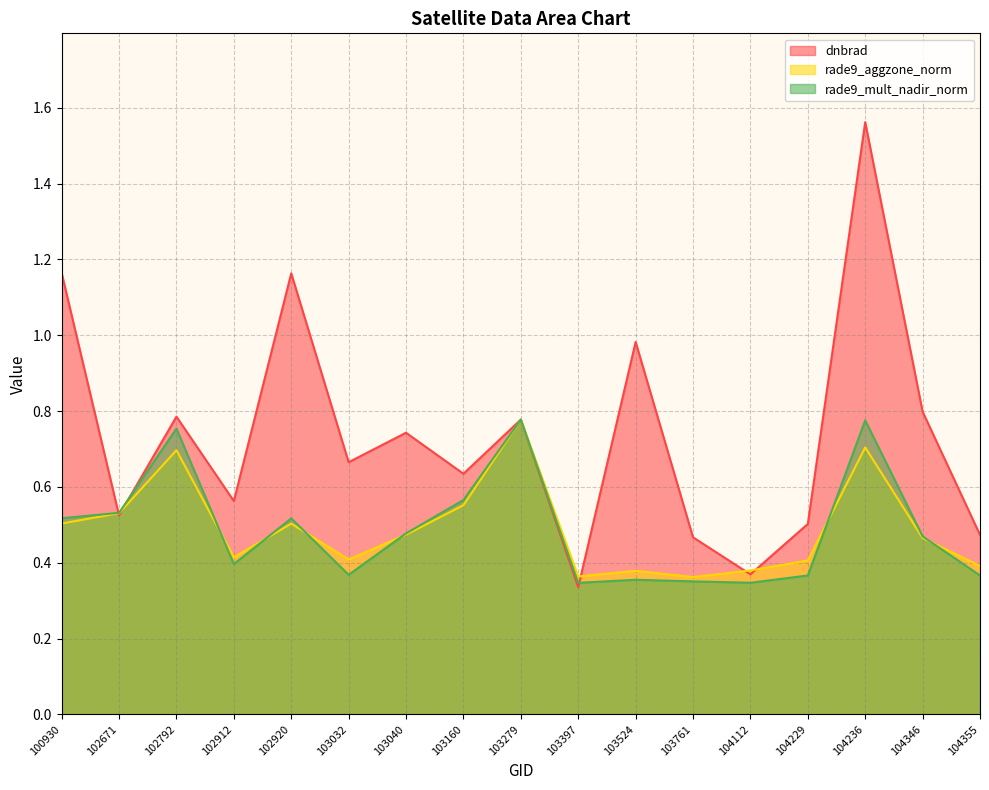

How many data points does each series have?

17